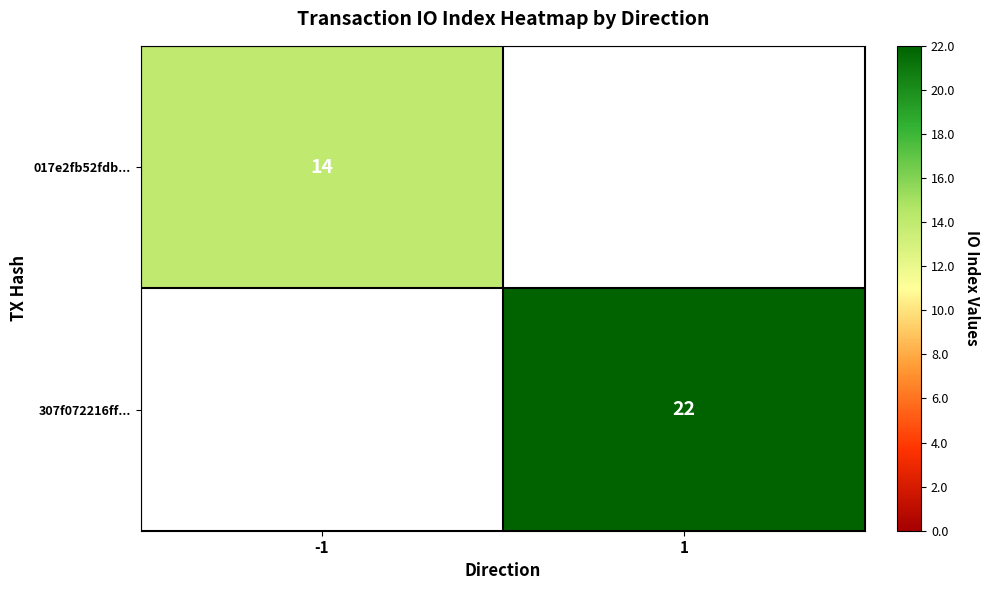

At how many categories does at least one series exceed 14?

1